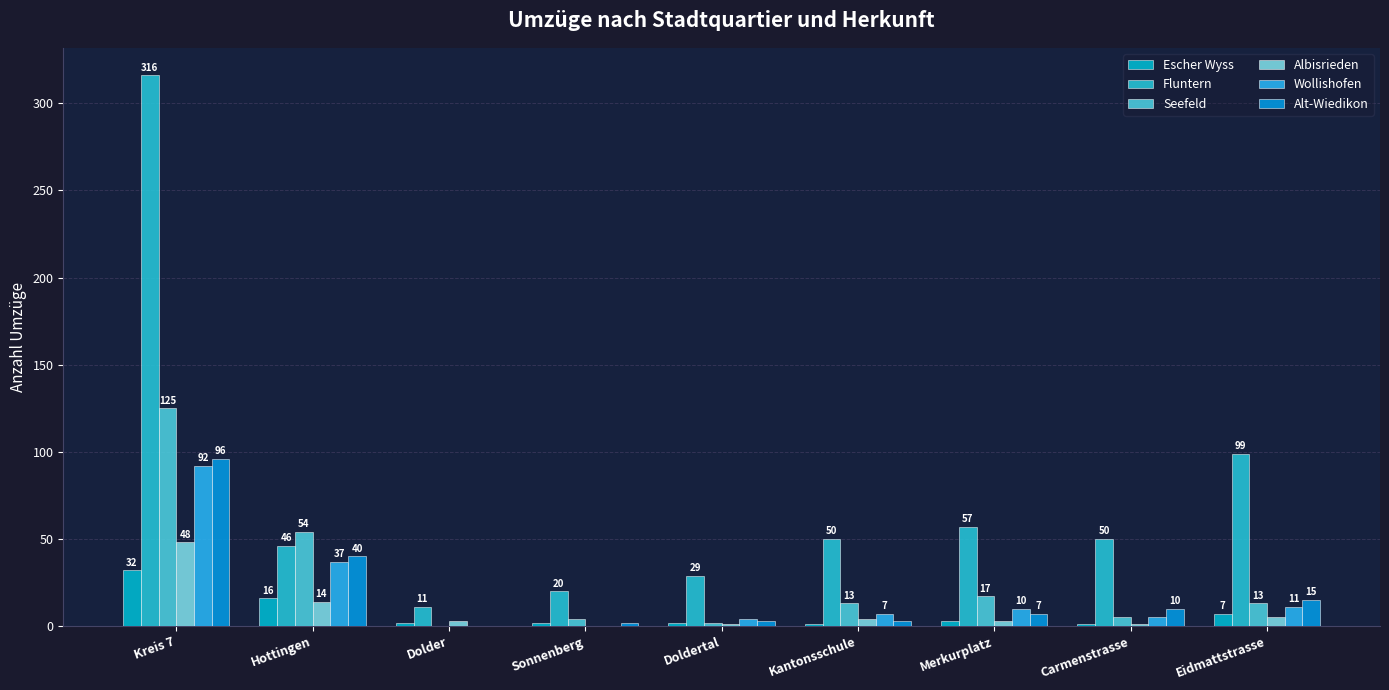

Which category has the highest value in the Seefeld series?

Kreis 7